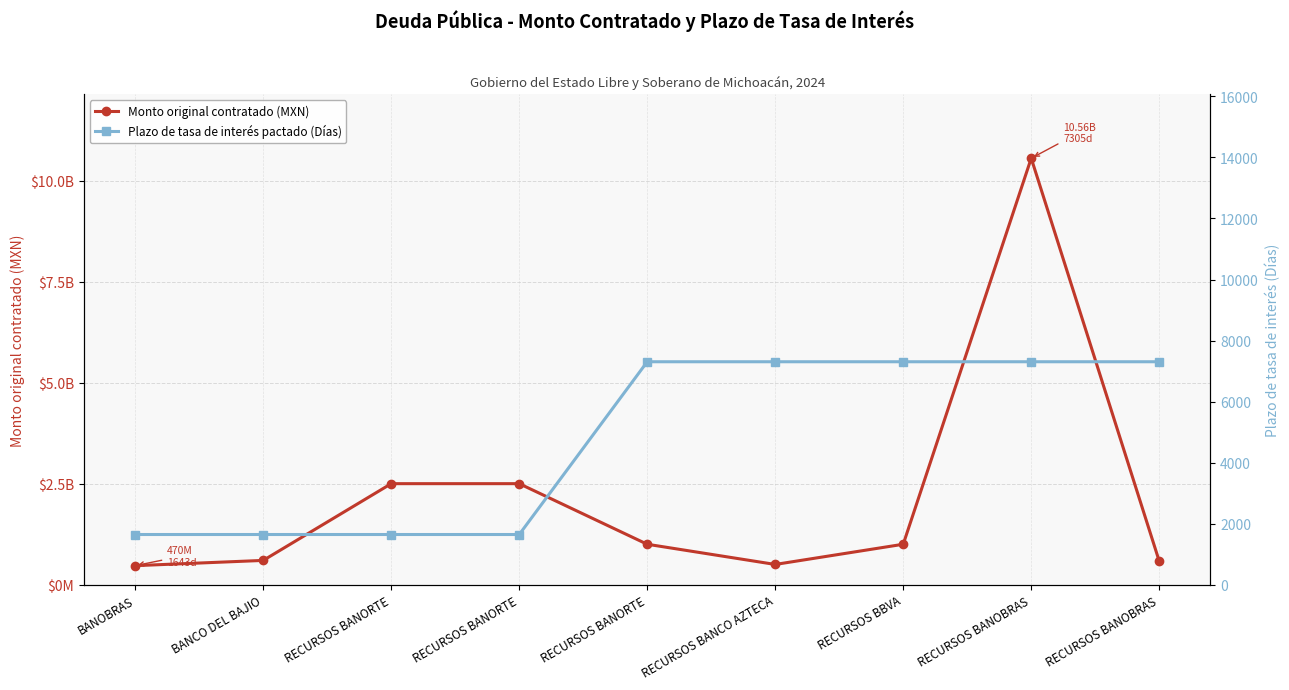

At which category does the chart reach its minimum across all series?

BANOBRAS